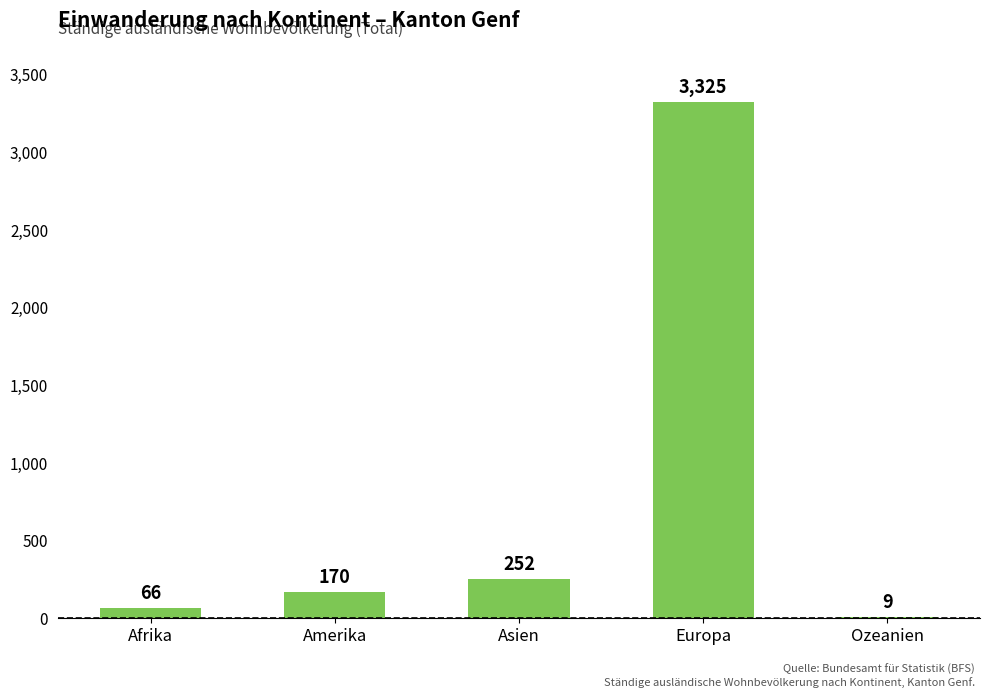

Where is the data nearest to the value 1667?

Asien